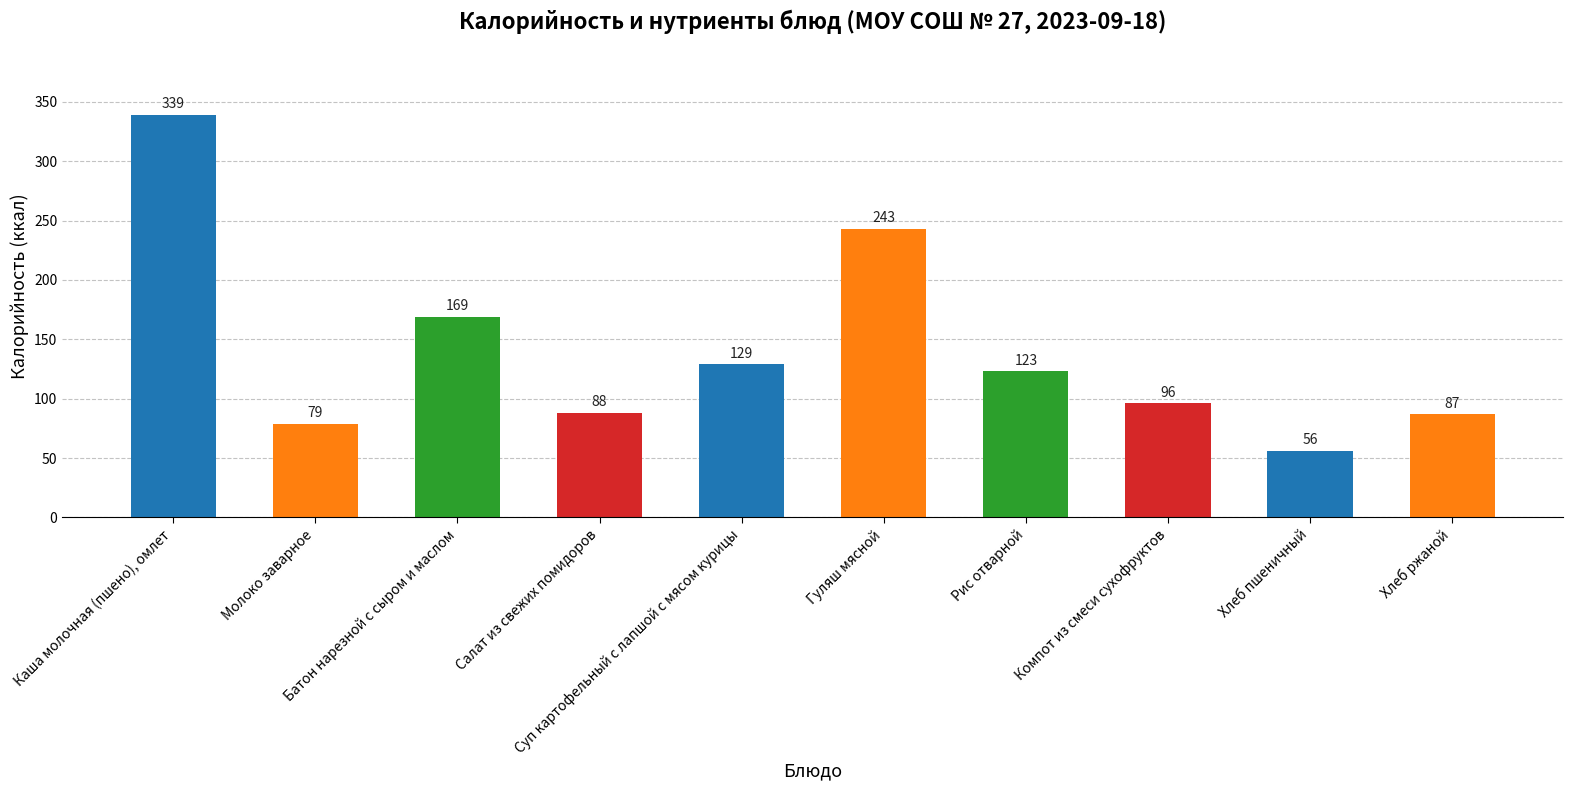

Reading right to left, transcribe all the data shown in this chart.

Хлеб ржаной=87	Хлеб пшеничный=56	Компот из смеси сухофруктов=96	Рис отварной=123	Гуляш мясной=243	Суп картофельный с лапшой с мясом курицы=129	Салат из свежих помидоров=88	Батон нарезной с сыром и маслом=169	Молоко заварное=79	Каша молочная (пшено), омлет=339